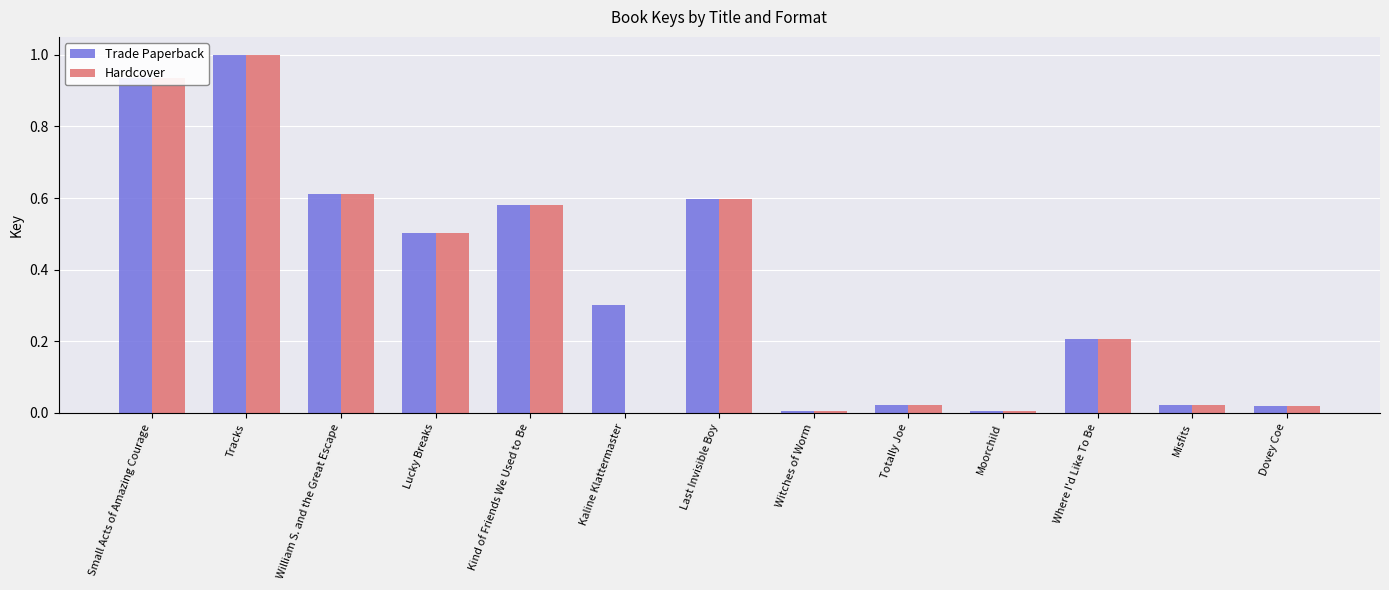

The Hardcover series shows 0.9 at Kind of Friends We Used to Be. True or false?

False